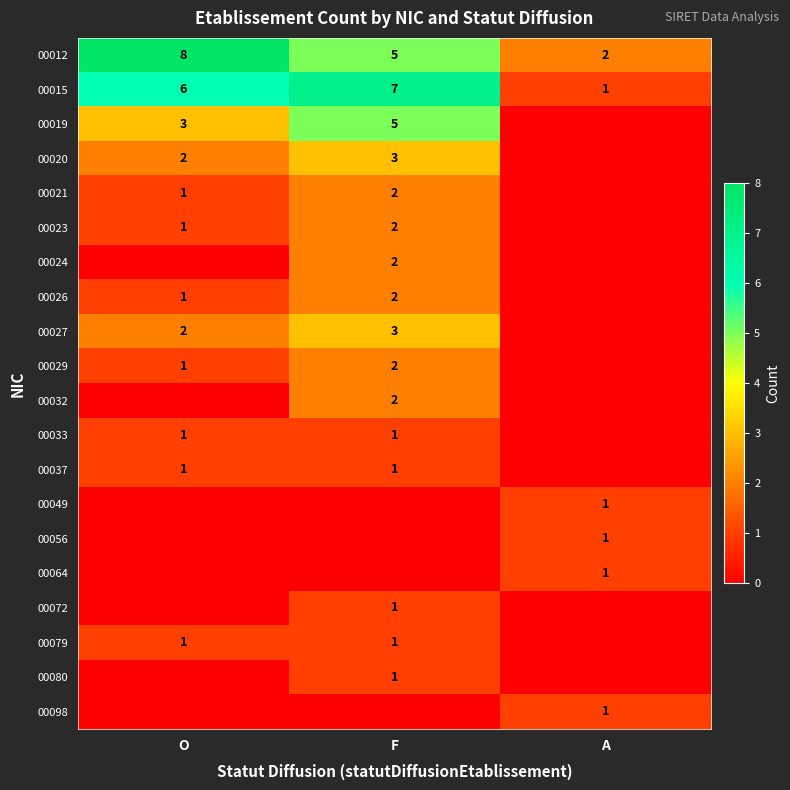

Is the value of 00027 at F greater than the value of 00015 at A?

Yes